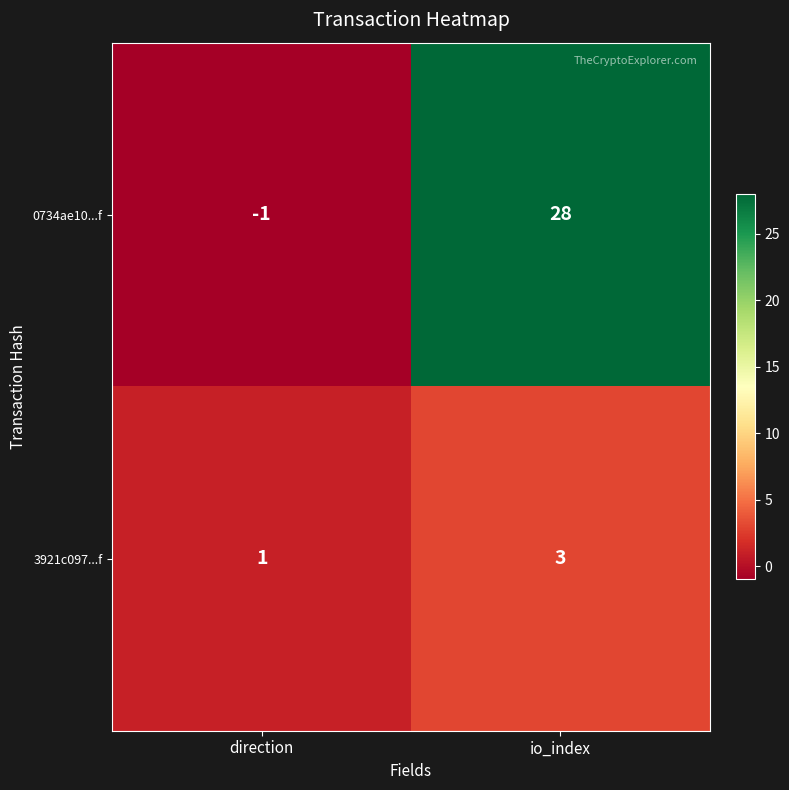

Count the number of categories in the chart.

2